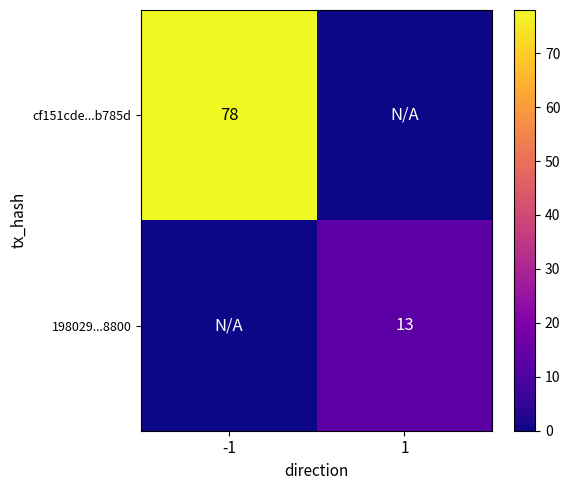

The value of cf151cde...b785d at -1 is 78. True or false?

True